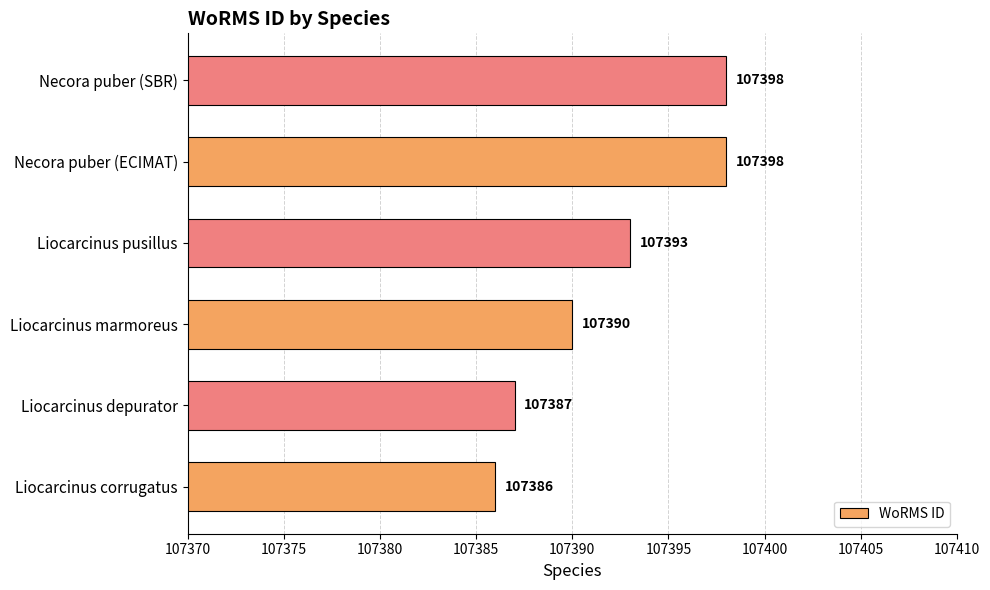

Are the bars grouped side by side (vs. stacked)?

No